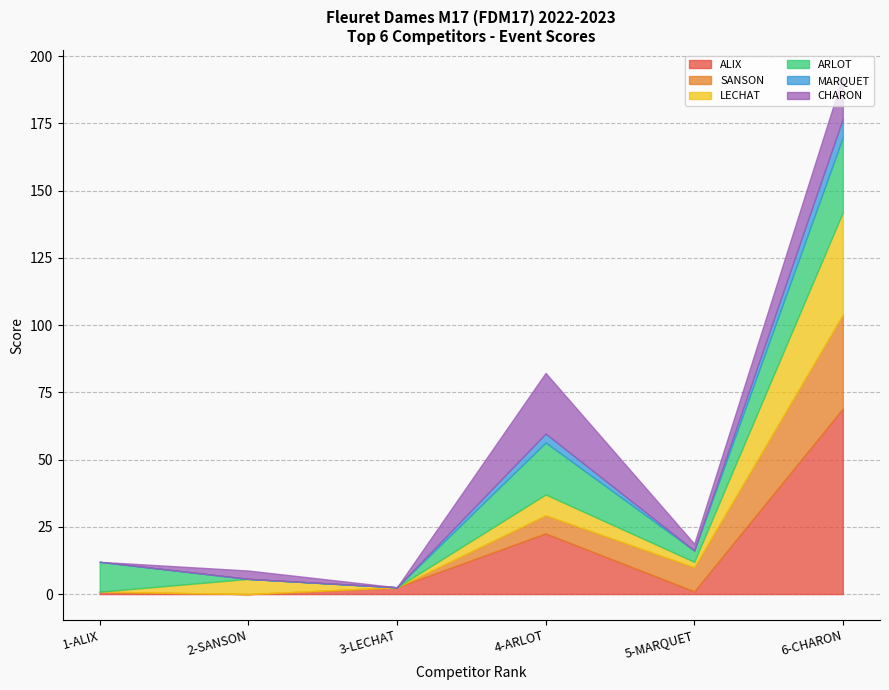

How many series are shown in this chart?

6